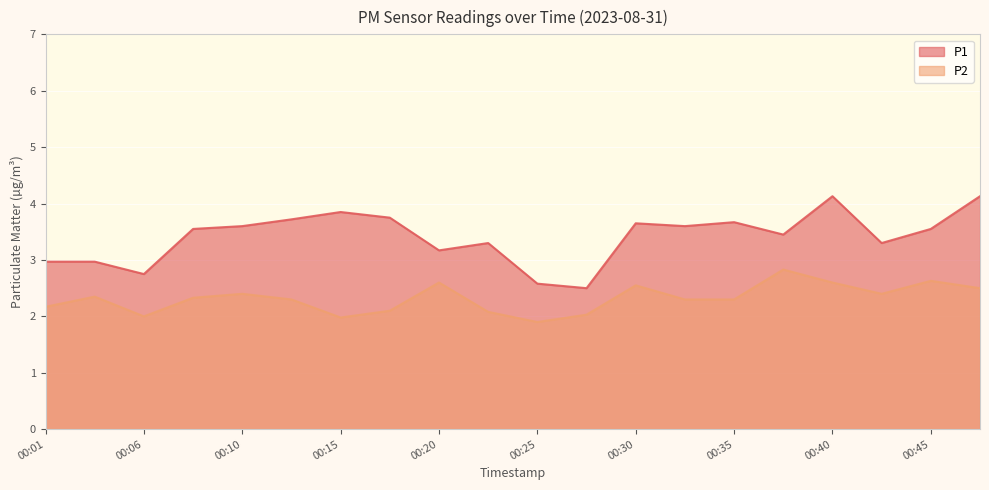

What is the sum of the P2 values at 00:40 and 00:32?

4.9